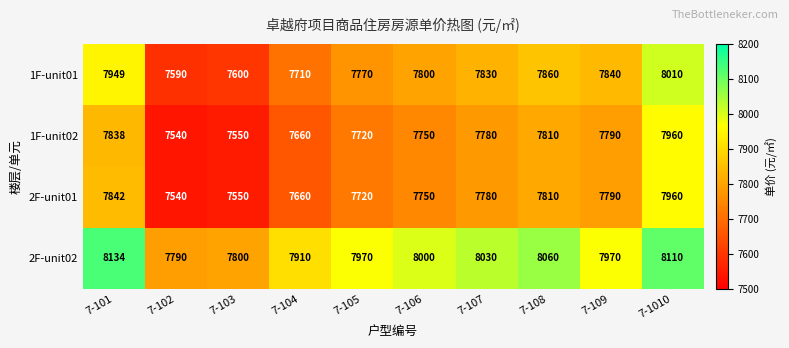

What is the greatest value displayed?

8134